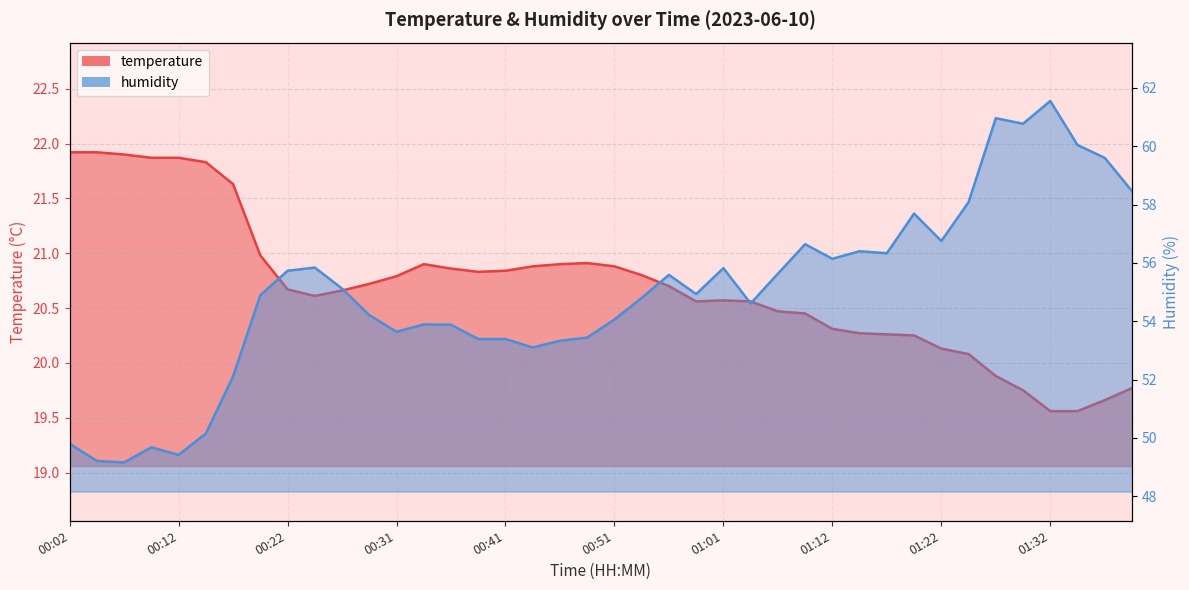

Which series has the largest total across all categories?

humidity